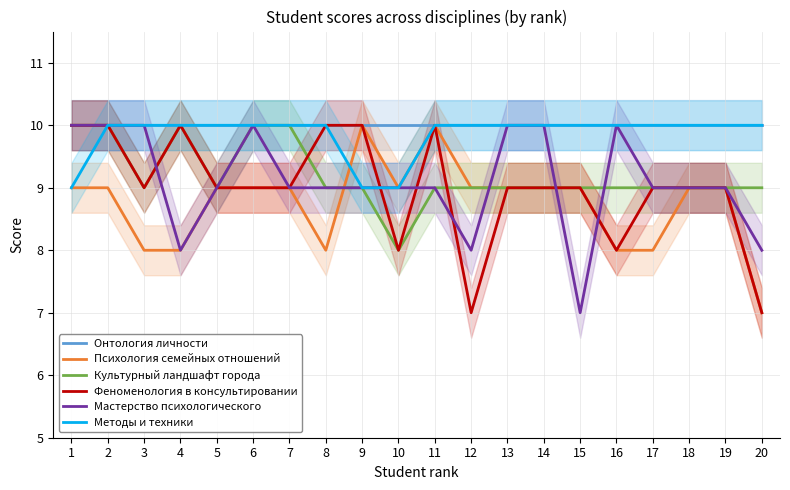

At which label is Психология семейных отношений closest to 8?

3